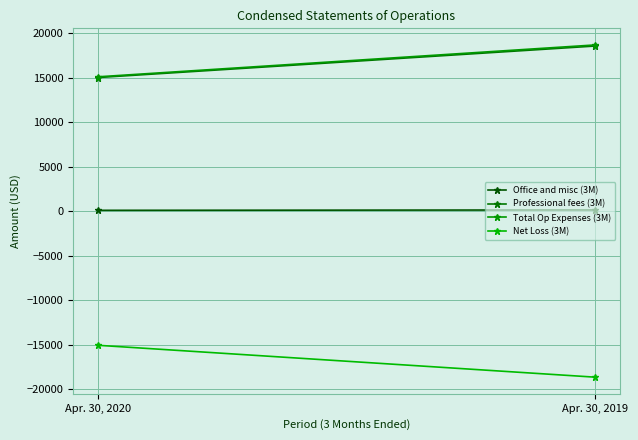

What are all the series names shown in the legend?

Office and misc (3M), Professional fees (3M), Total Op Expenses (3M), Net Loss (3M)